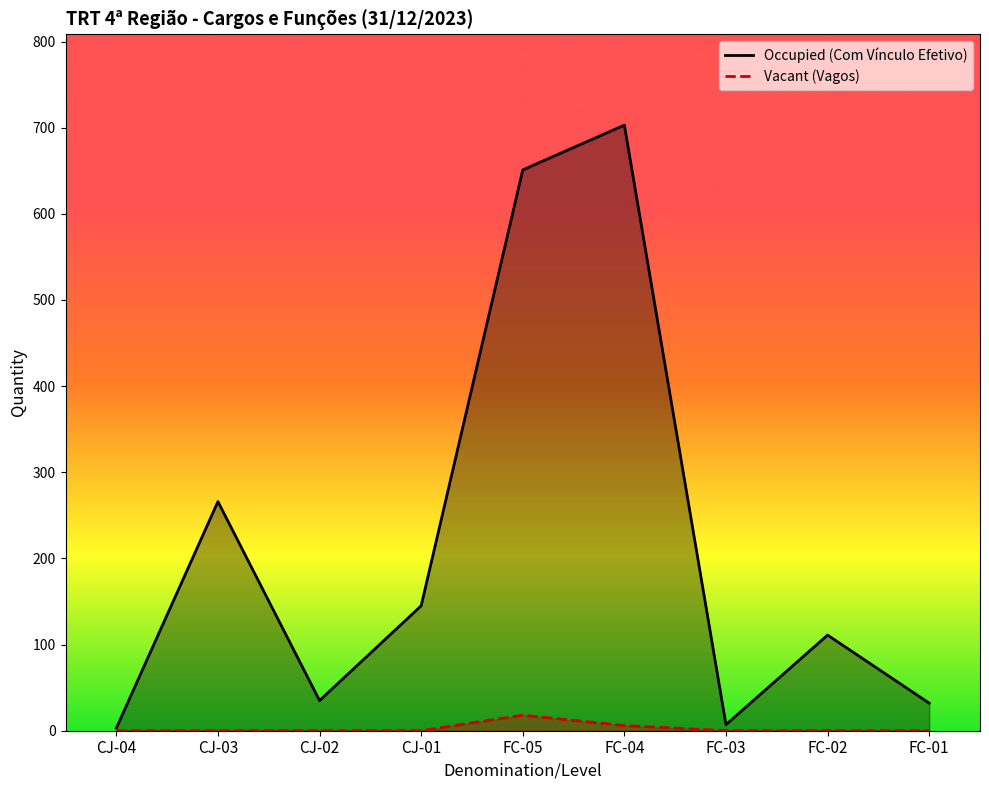

Which label corresponds to the smallest value in the chart?

CJ-04